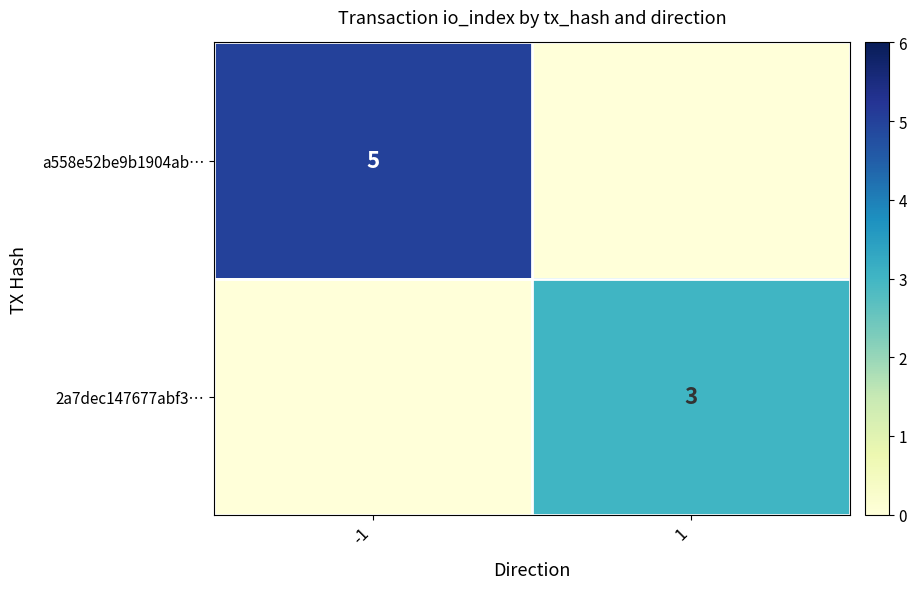

True or false: a558e52be9b1904ab… has a value of 8 at -1.

False